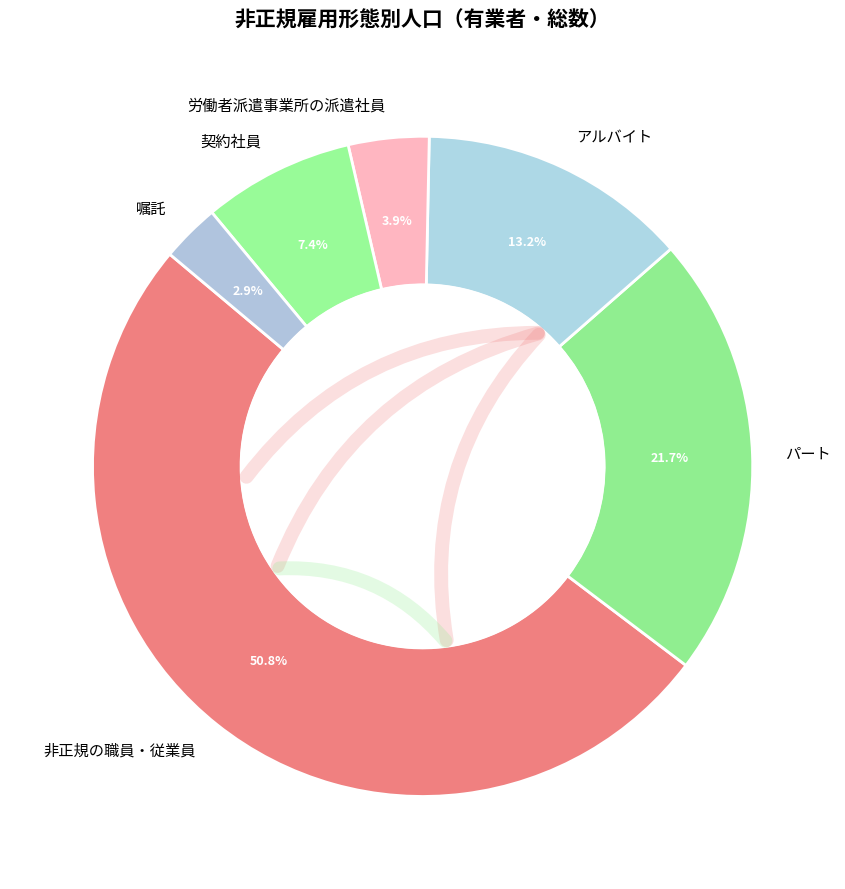

Which category has the smallest portion of the pie?

嘱託